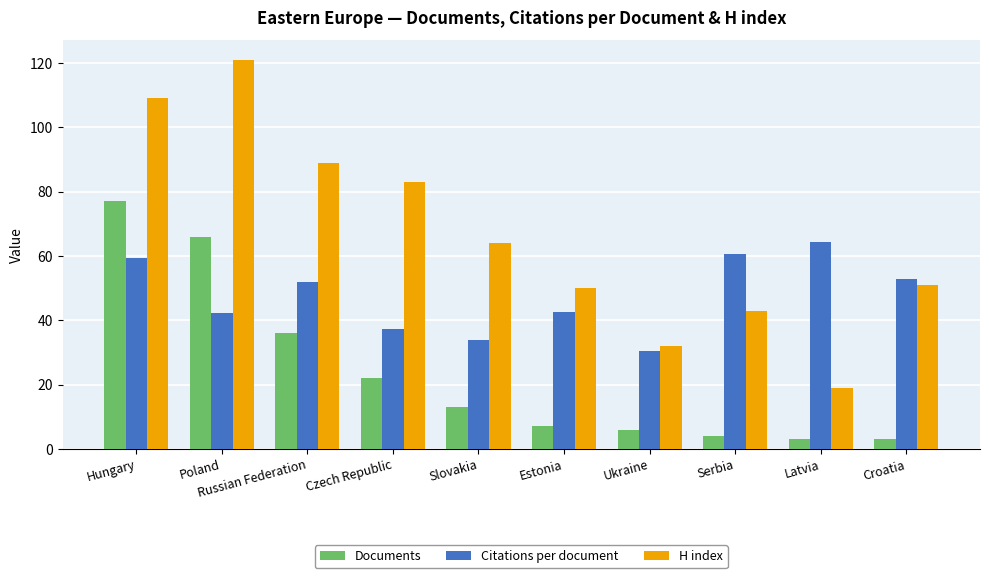

What is the lowest value of the Citations per document series?

30.5